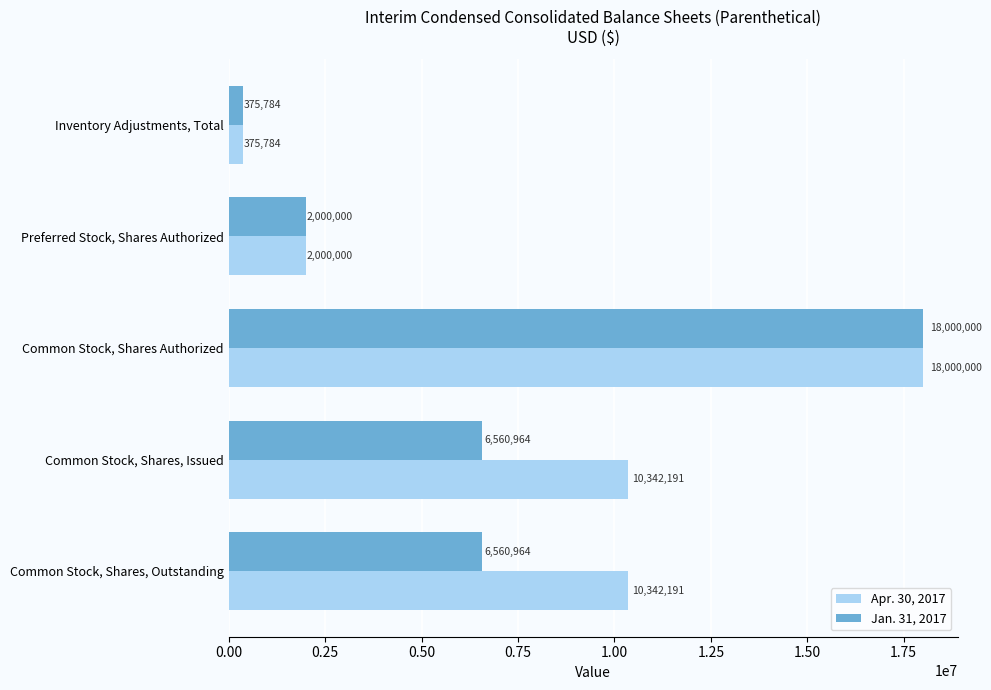

Which series changed the most between Inventory Adjustments, Total and Common Stock, Shares, Issued?

Apr. 30, 2017